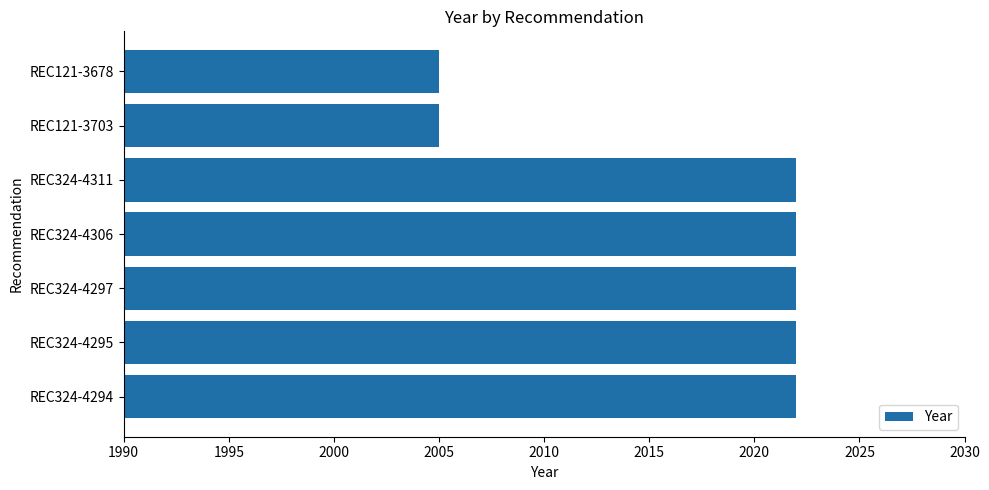

Reading bottom to top, extract all data points from this chart.

2022	2022	2022	2022	2022	2005	2005